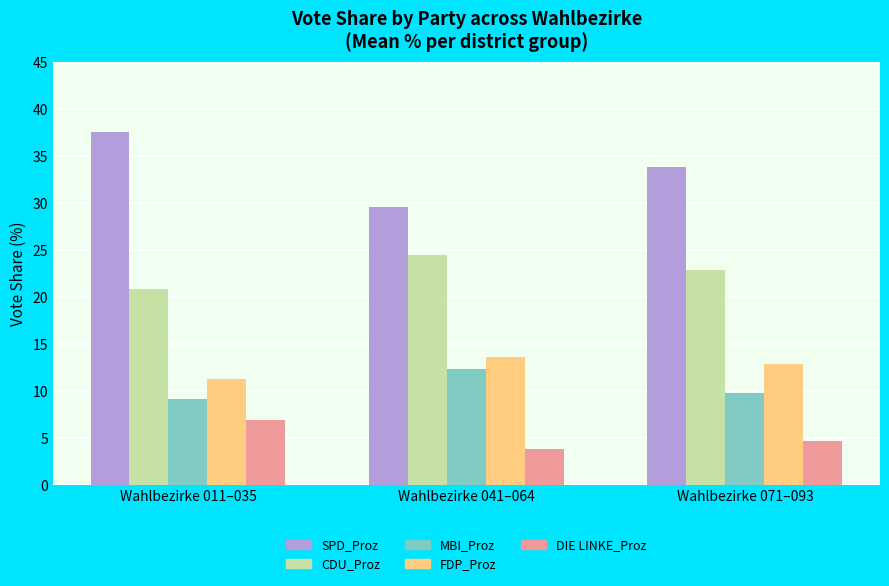

What is the difference between the maximum and second lowest values in the SPD_Proz series?

3.8